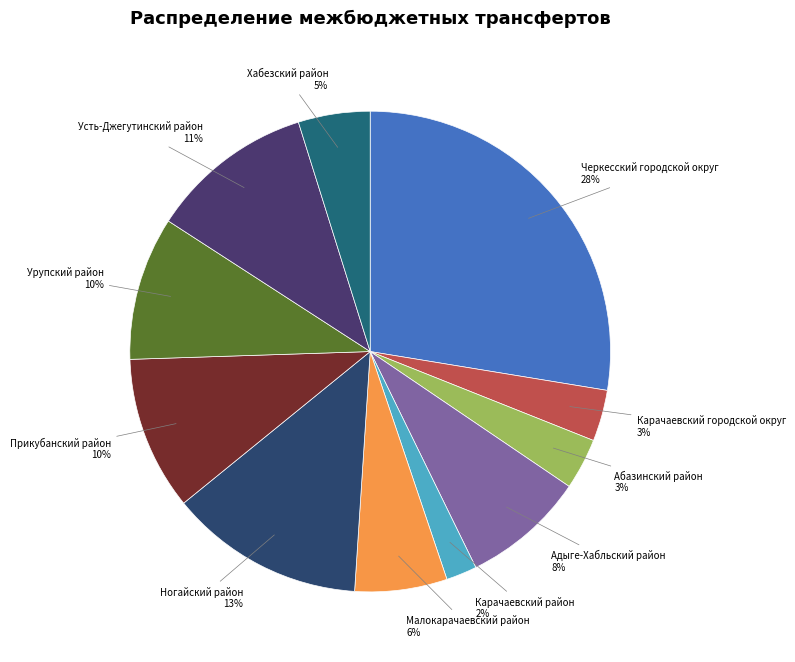

Which category has the smallest portion of the pie?

Карачаевский район